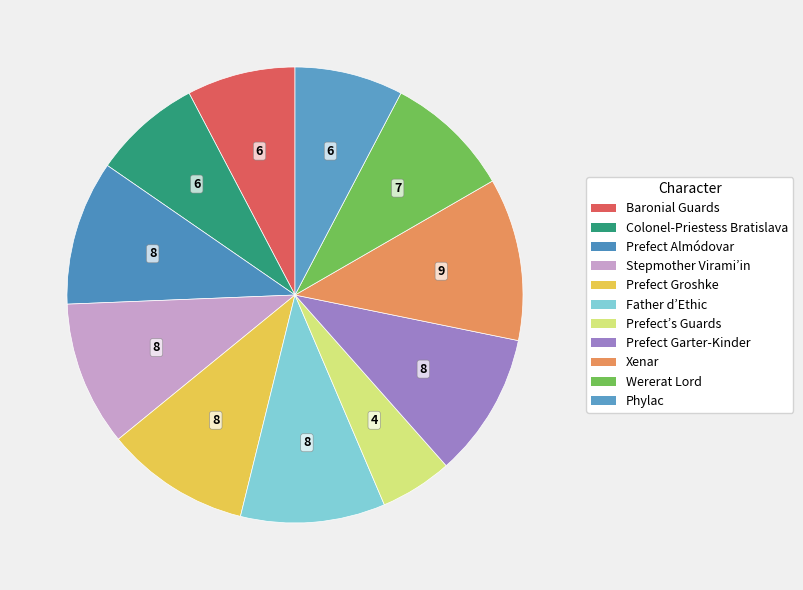

Does Prefect’s Guards account for over 50% of the chart?

No